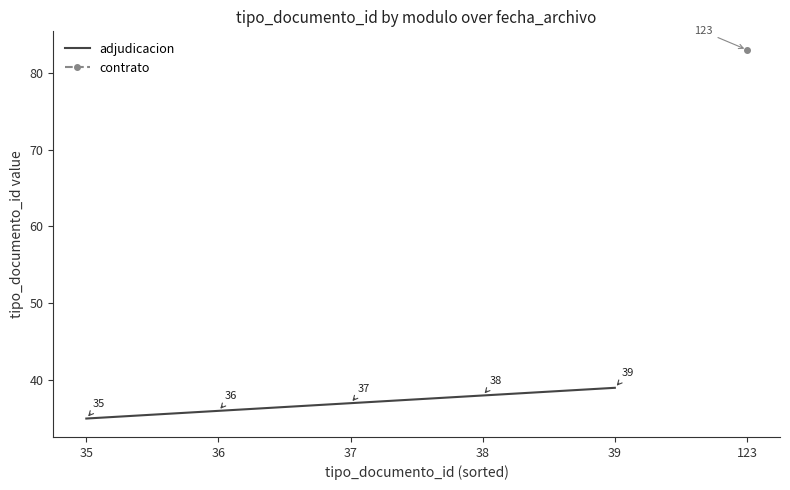

What is the difference between the maximum and minimum values?

4